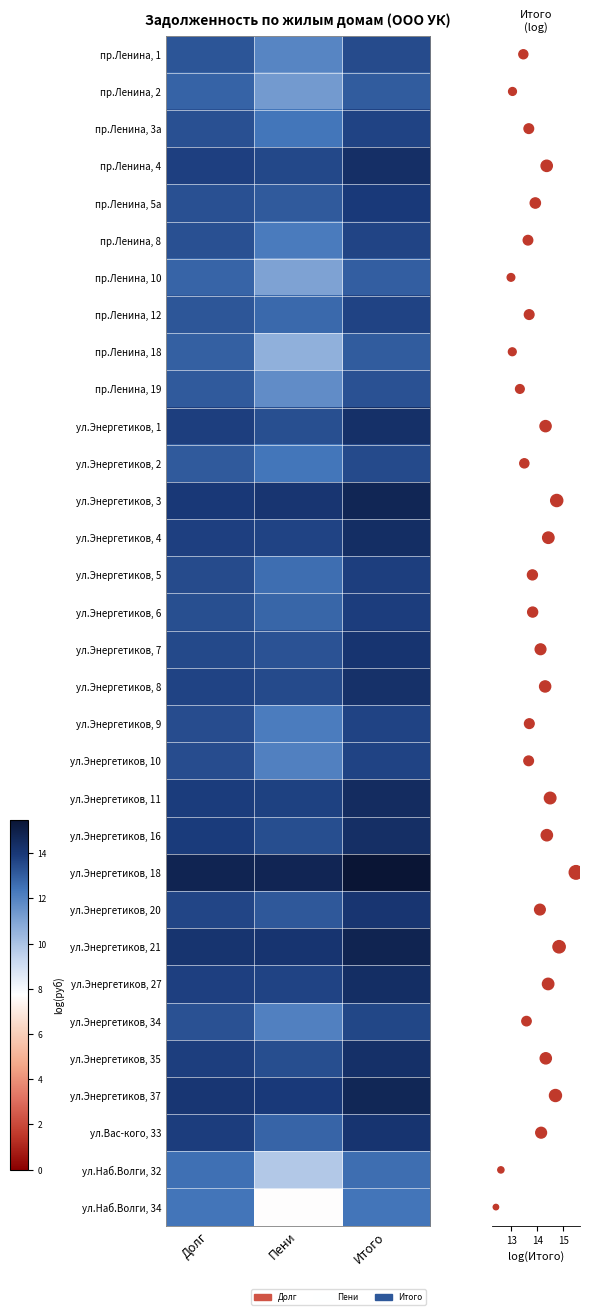

What is the minimum value shown in the chart?

7.7